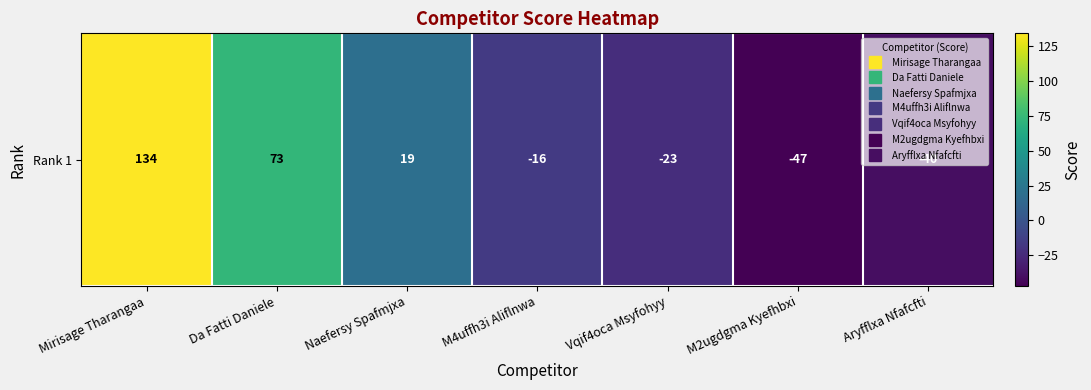

Rank the categories by value from highest to lowest.

Mirisage Tharangaa, Da Fatti Daniele, Naefersy Spafmjxa, M4uffh3i Aliflnwa, Vqif4oca Msyfohyy, Aryfflxa Nfafcfti, M2ugdgma Kyefhbxi